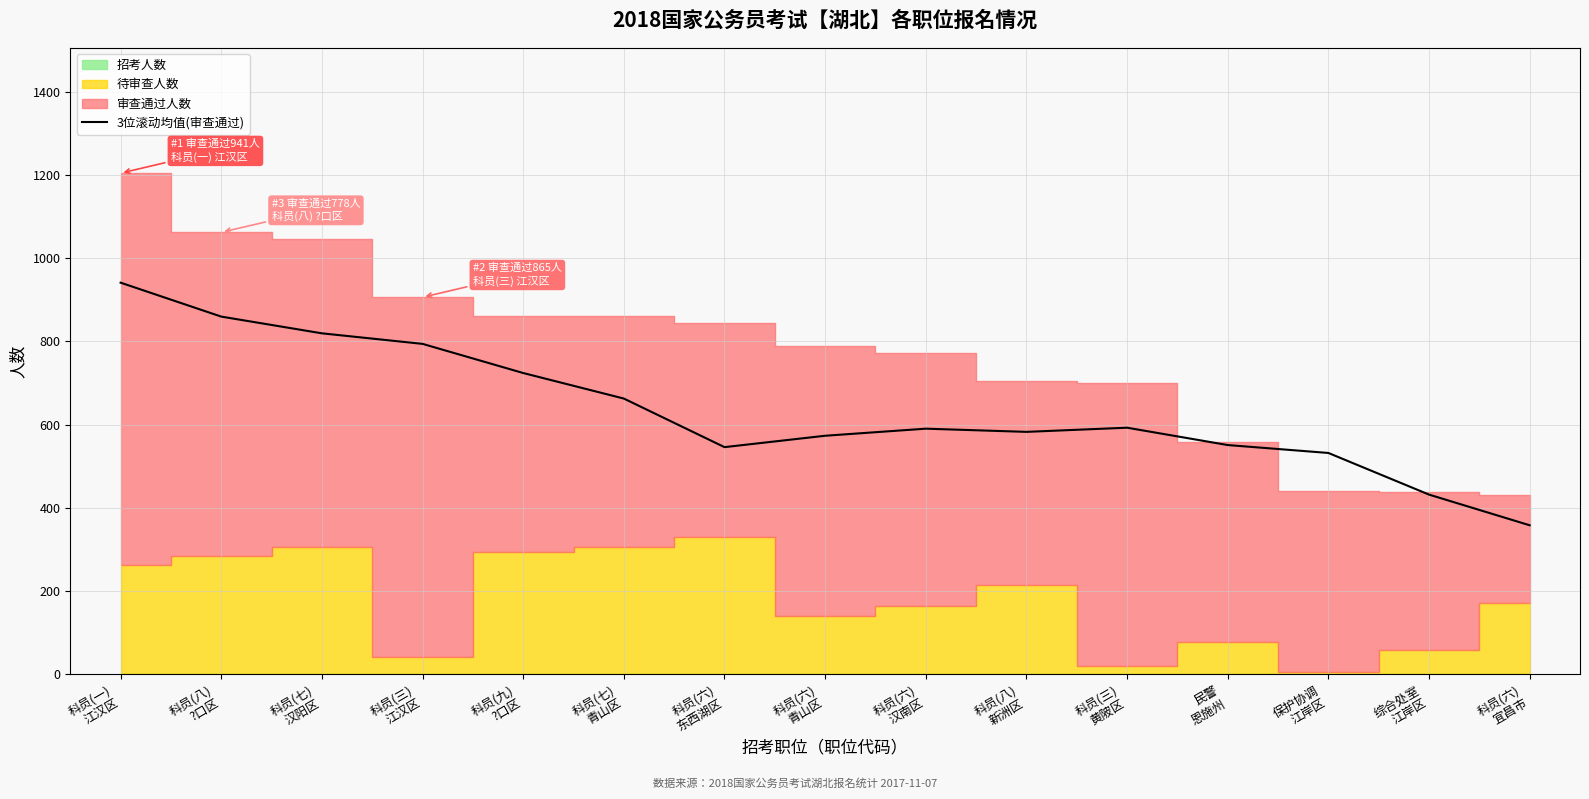

Rank the categories by value from highest to lowest.

科员(一)
江汉区, 科员(八)
?口区, 科员(七)
汉阳区, 科员(三)
江汉区, 科员(九)
?口区, 科员(七)
青山区, 科员(三)
黄陂区, 科员(六)
汉南区, 科员(八)
新洲区, 科员(六)
青山区, 民警
恩施州, 科员(六)
东西湖区, 保护协调
江岸区, 综合处室
江岸区, 科员(六)
宜昌市